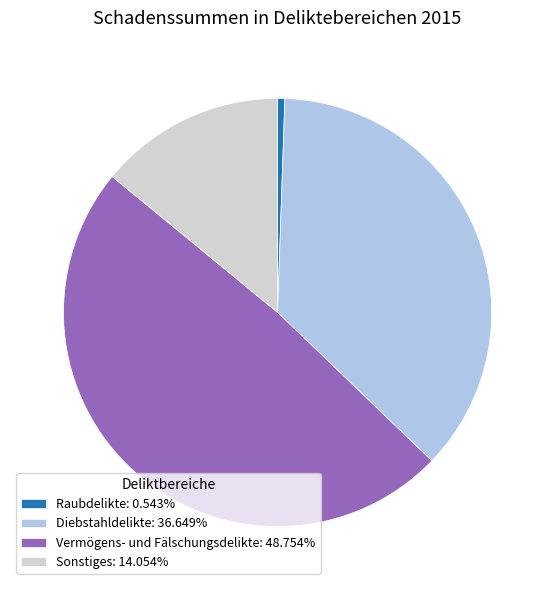

Is it true that Vermögens- und Fälschungsdelikte is 49% of the pie?

True